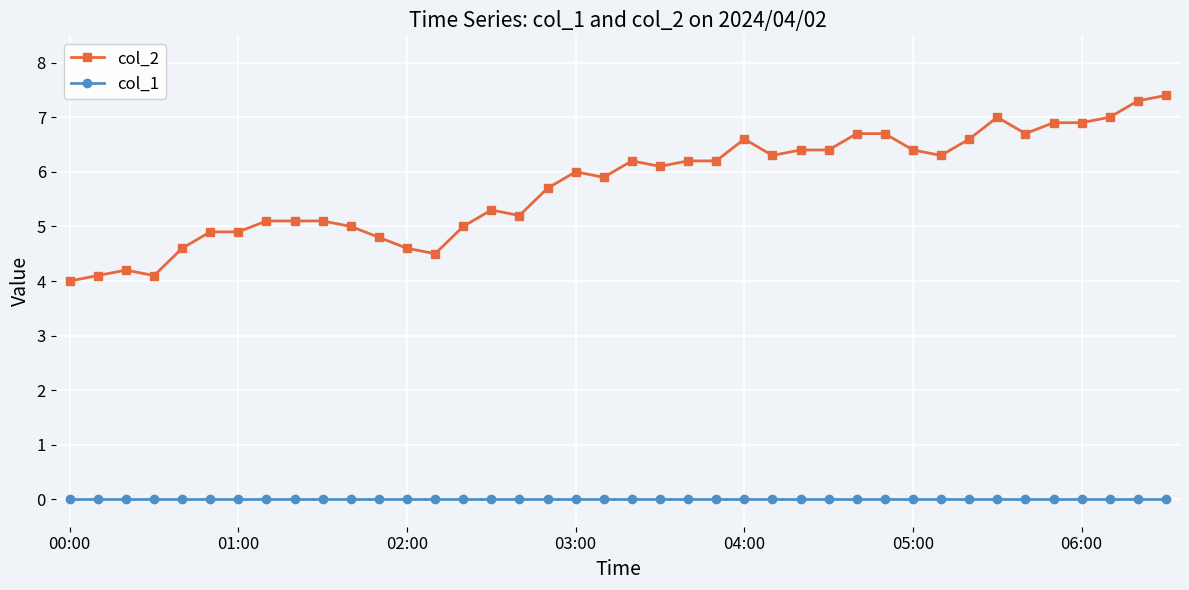

What is the difference between the maximum and minimum values in the col_2 series?

3.4